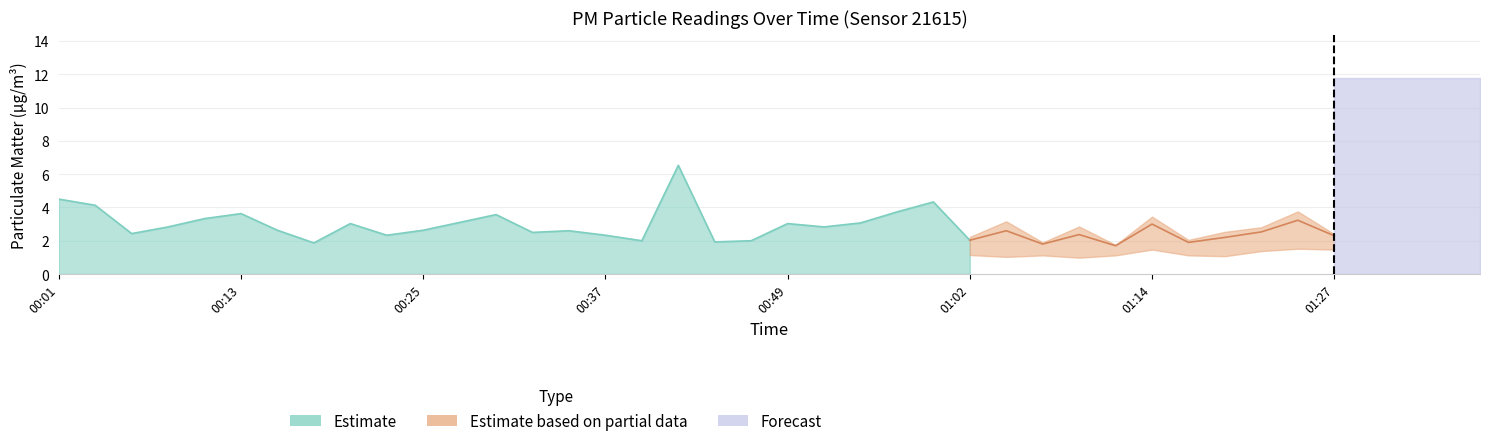

What is the sum of all P2 values?

77.8